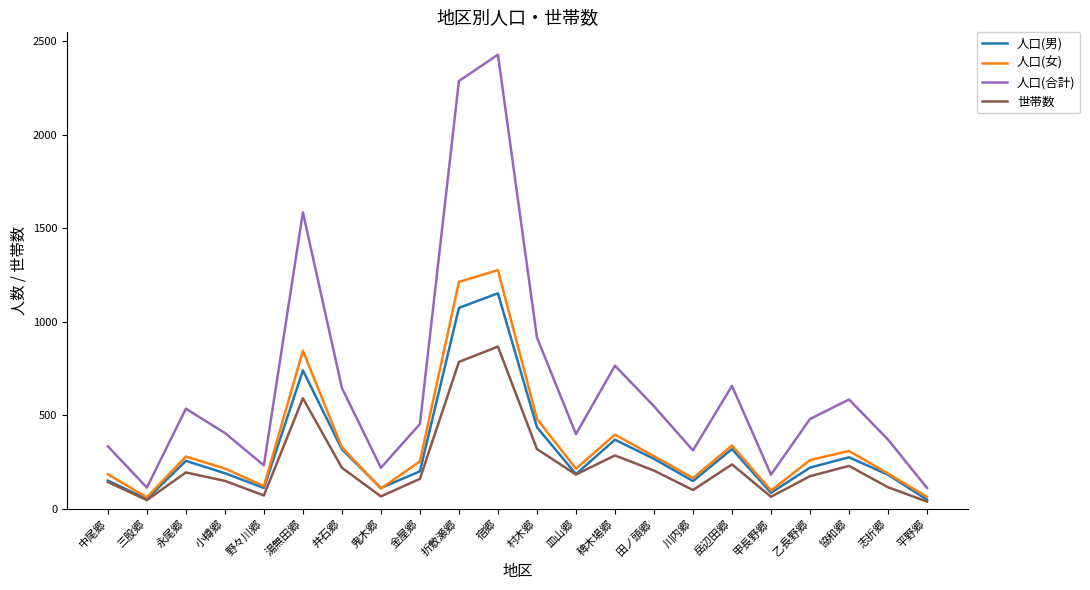

How many categories are shown in the chart?

22